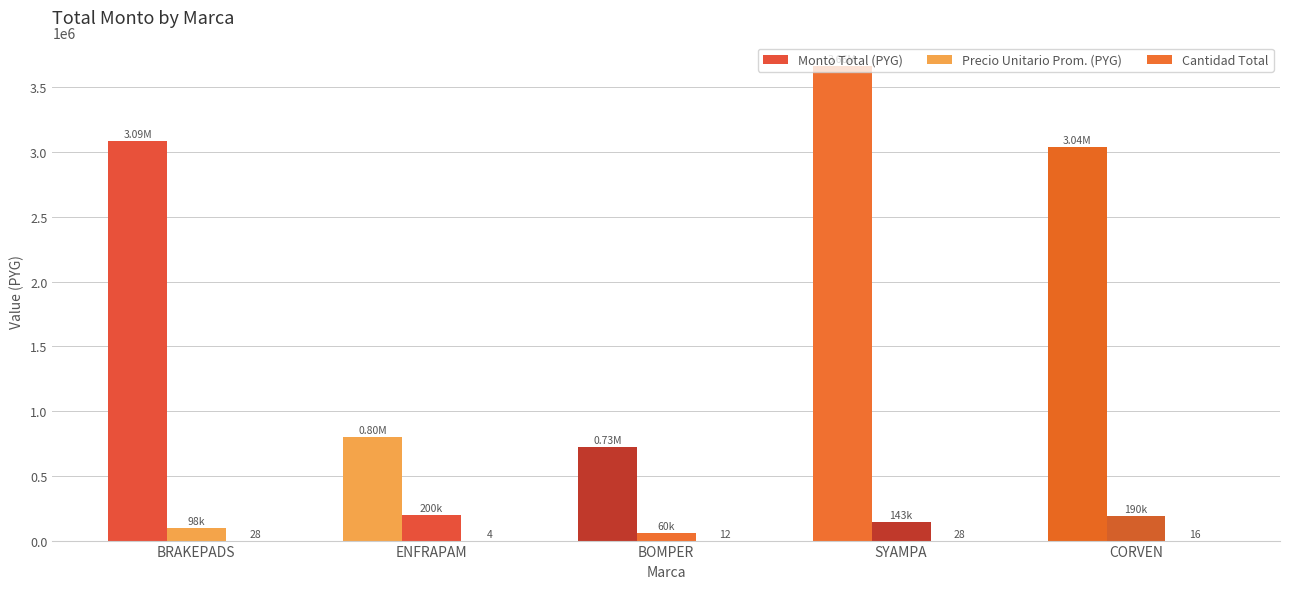

What is the average value of the Precio Unitario Prom. (PYG) series?

138215